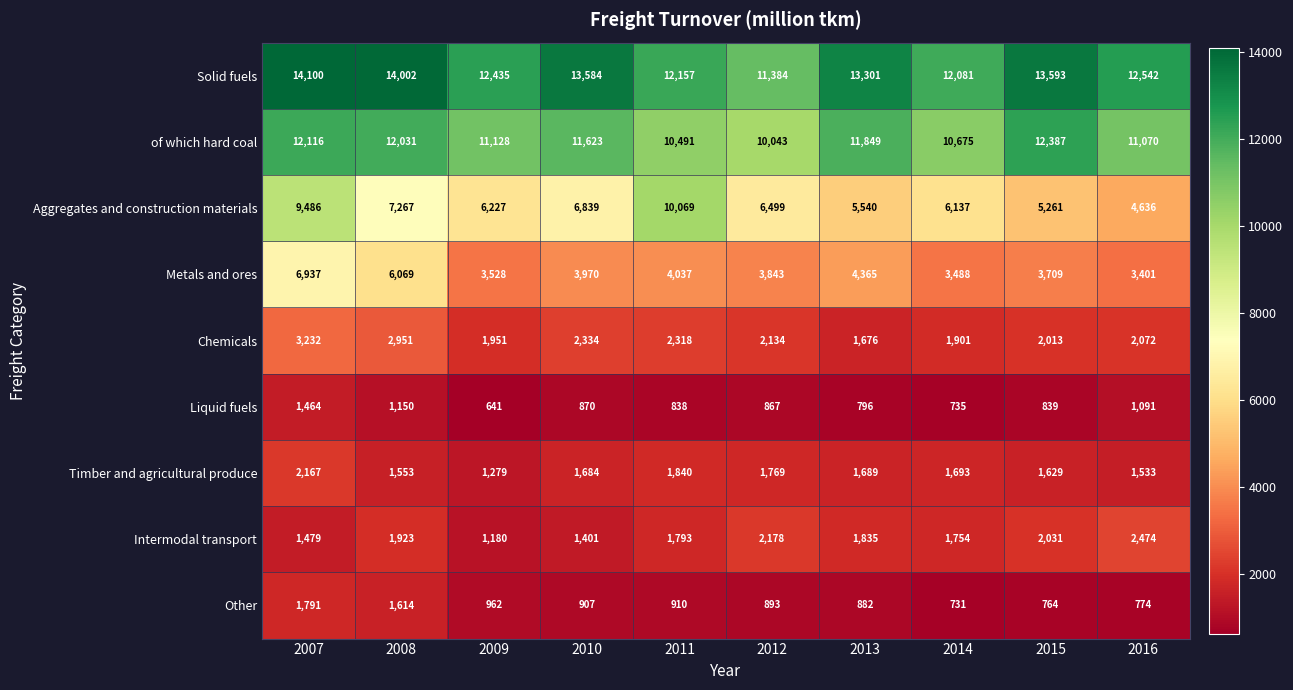

How many distinct data groups are displayed?

9